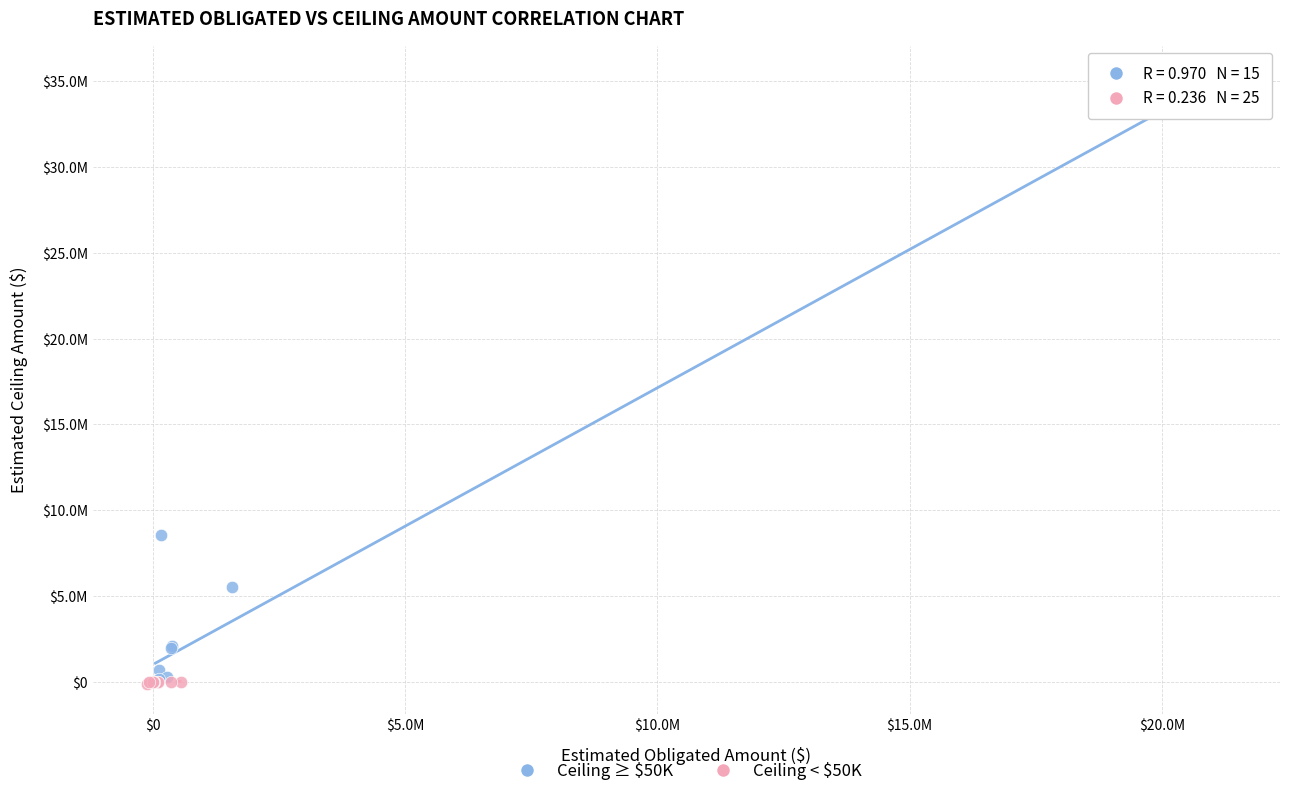

Which series reaches the maximum Y coordinate?

Ceiling ≥ $50K